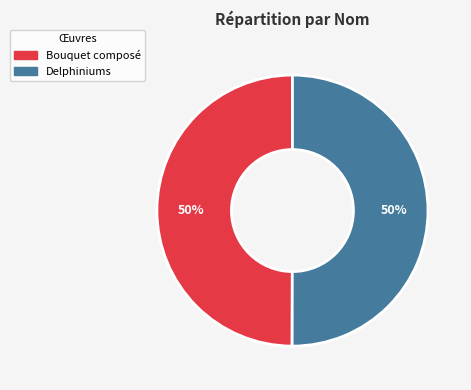

Count the number of slices in the pie.

2